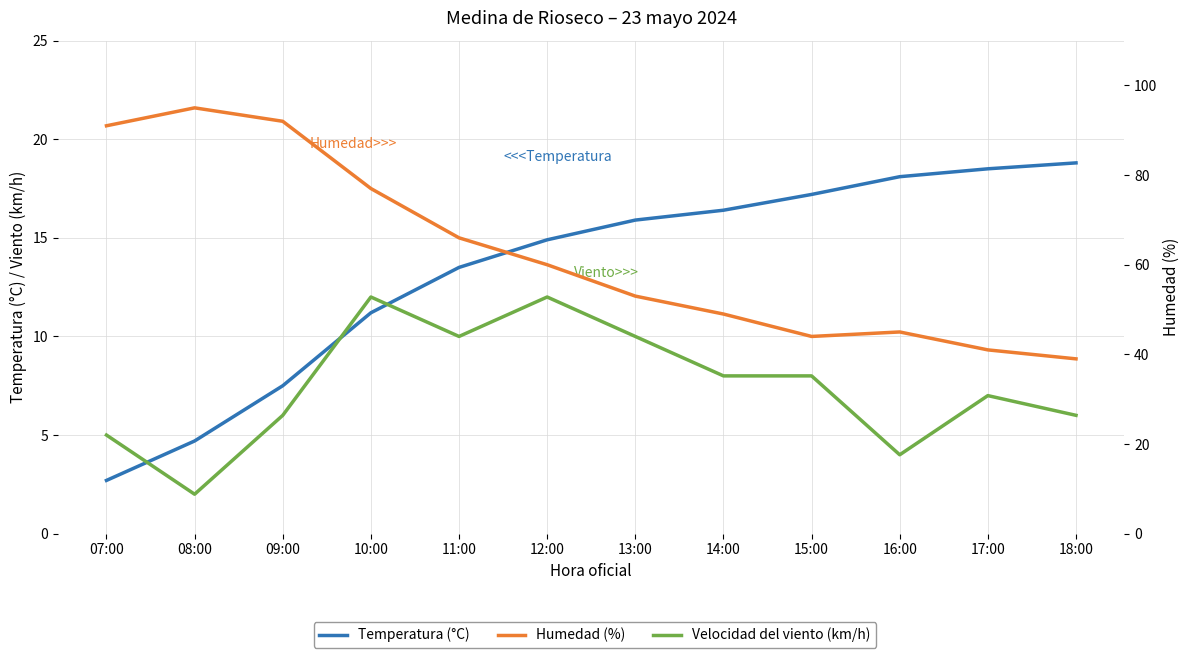

What is the difference between the highest and lowest values at 14:00?

41.0